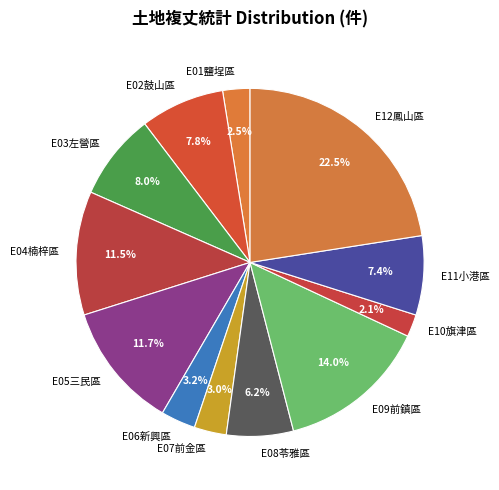

Combined, what portion of the pie is E05三民區 and E07前金區?

14.7%